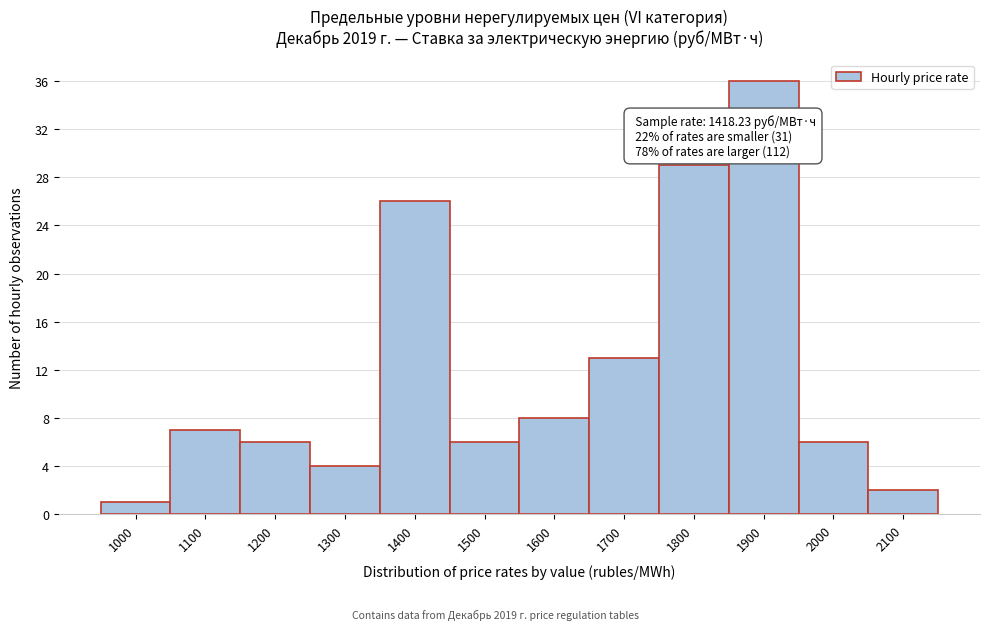

Reading right to left, what are all the values shown in this chart?

2100=2	2000=6	1900=36	1800=29	1700=13	1600=8	1500=6	1400=26	1300=4	1200=6	1100=7	1000=1